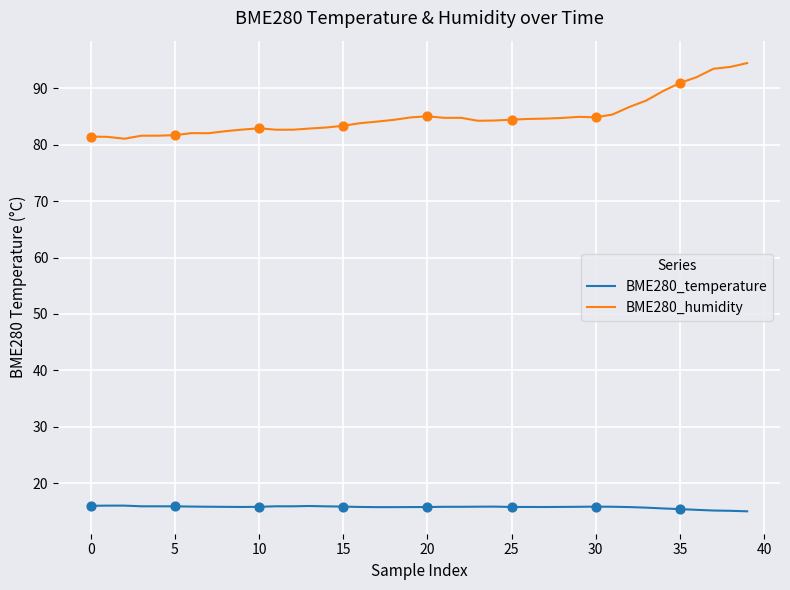

Which series has the largest total across all categories?

BME280_humidity